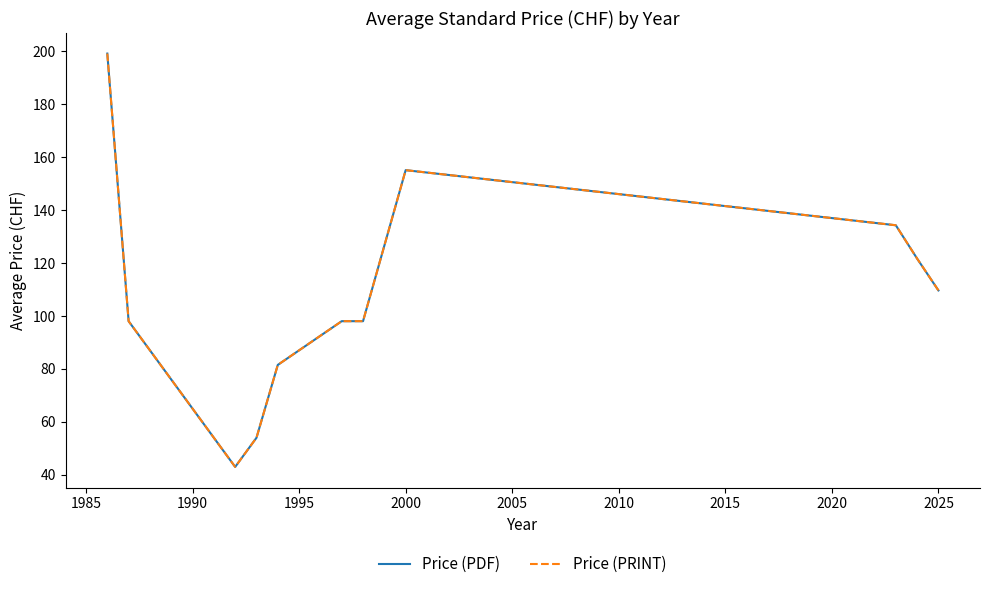

Does the chart have visible grid lines?

No